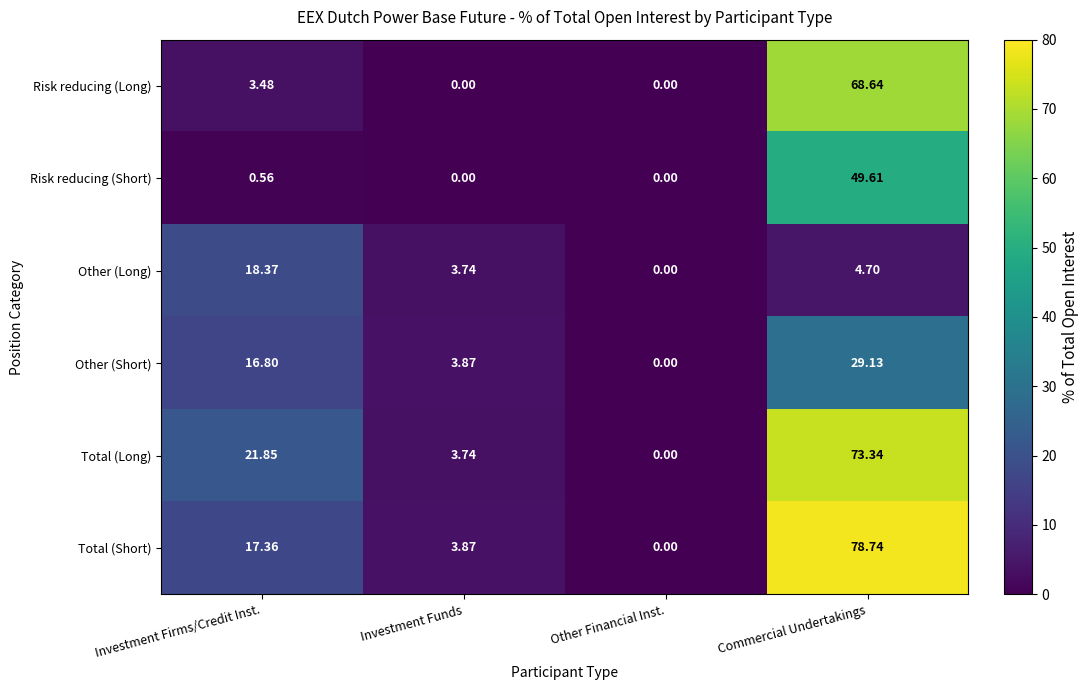

Which series has the largest range (max minus min)?

Total (Short)